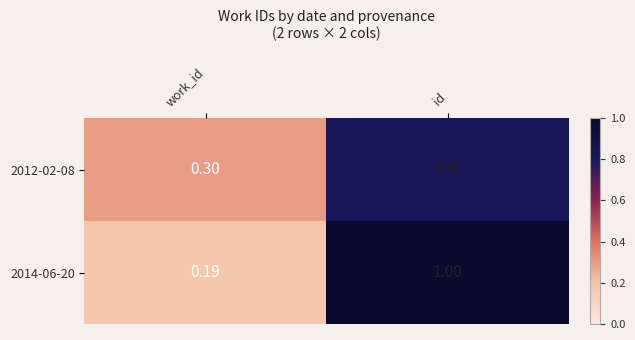

Where is 2014-06-20 nearest to the value 0?

work_id